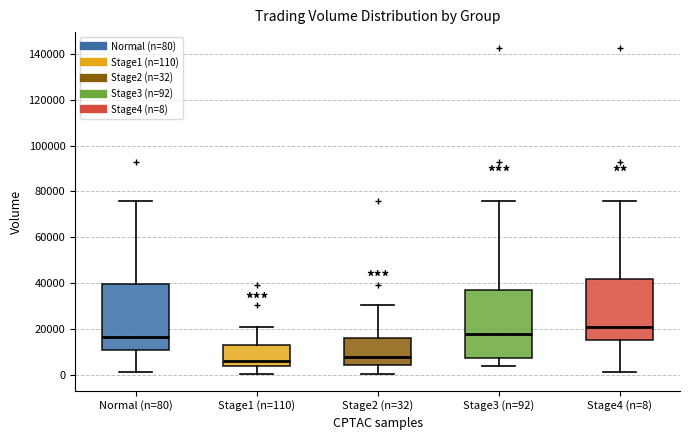

Reading left to right, read every box against the y-axis: the position of its median line, the range the box covers, and the ends of its whiskers. The values are not printed on the chart, so give them approximately, as read against the axis.

Normal (n=80): median 16000, box 10000 to 40000, whiskers 2000 to 76000
Stage1 (n=110): median 6000, box 4000 to 12000, whiskers 0 to 20000
Stage2 (n=32): median 8000, box 4000 to 16000, whiskers 0 to 30000
Stage3 (n=92): median 18000, box 8000 to 38000, whiskers 4000 to 76000
Stage4 (n=8): median 20000, box 14000 to 42000, whiskers 2000 to 76000